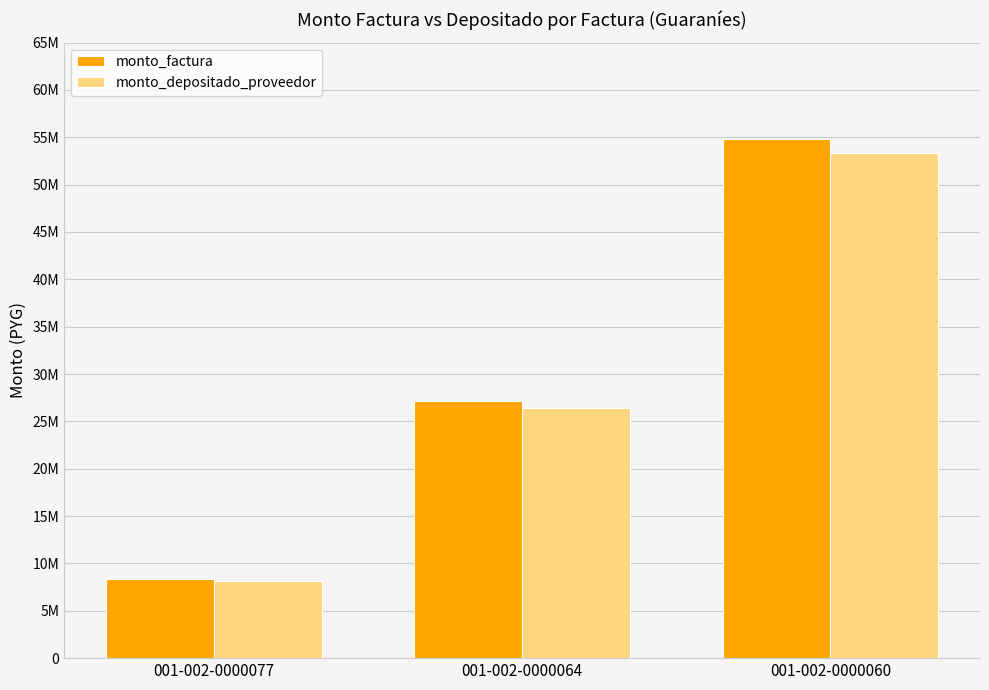

Does the chart contain stacked bars?

No